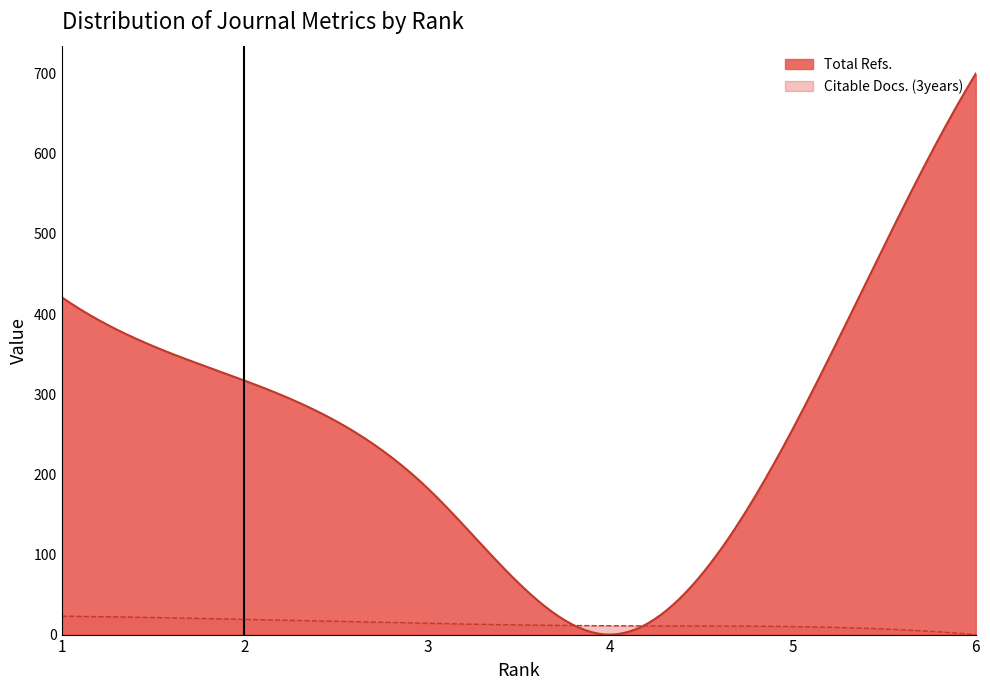

Which category has the lowest value across all series?

6